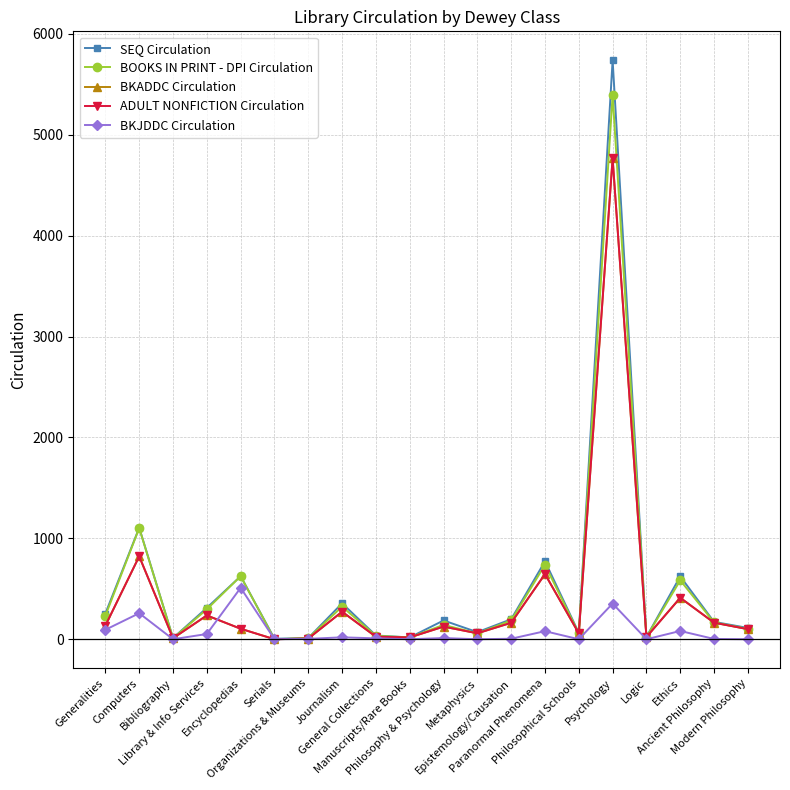

Is the value of ADULT NONFICTION Circulation at Serials greater than the value of BKADDC Circulation at Paranormal Phenomena?

No